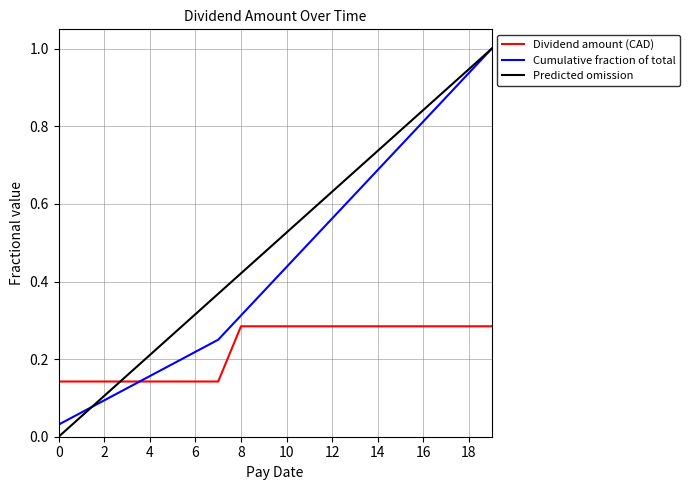

How many times do Cumulative fraction of total and Dividend amount (CAD) cross each other?

1